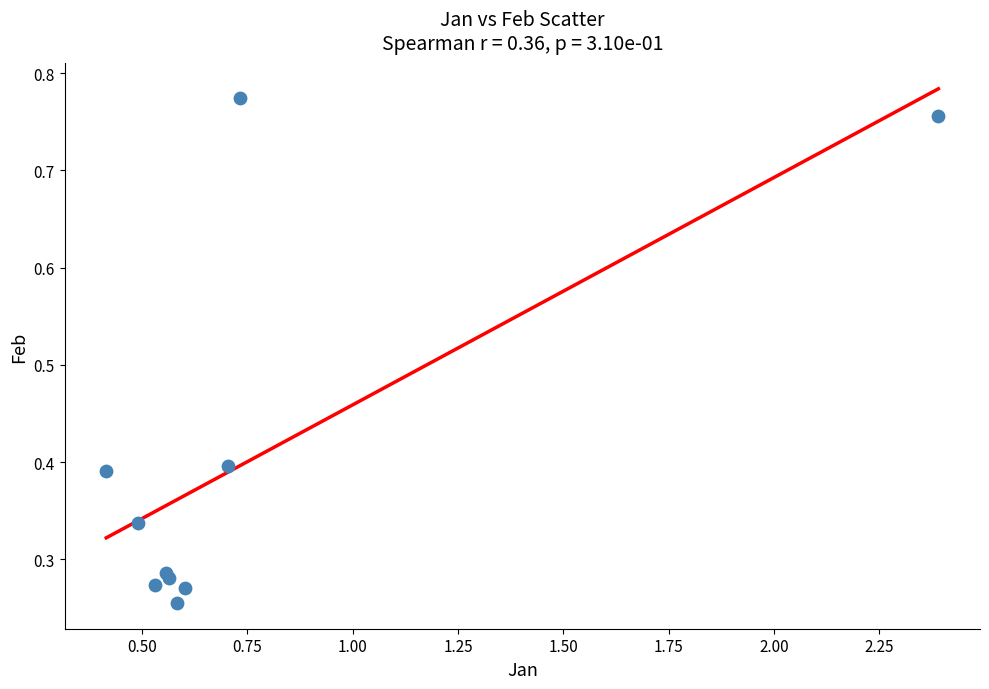

What is the range of X values (max minus min)?

2.0